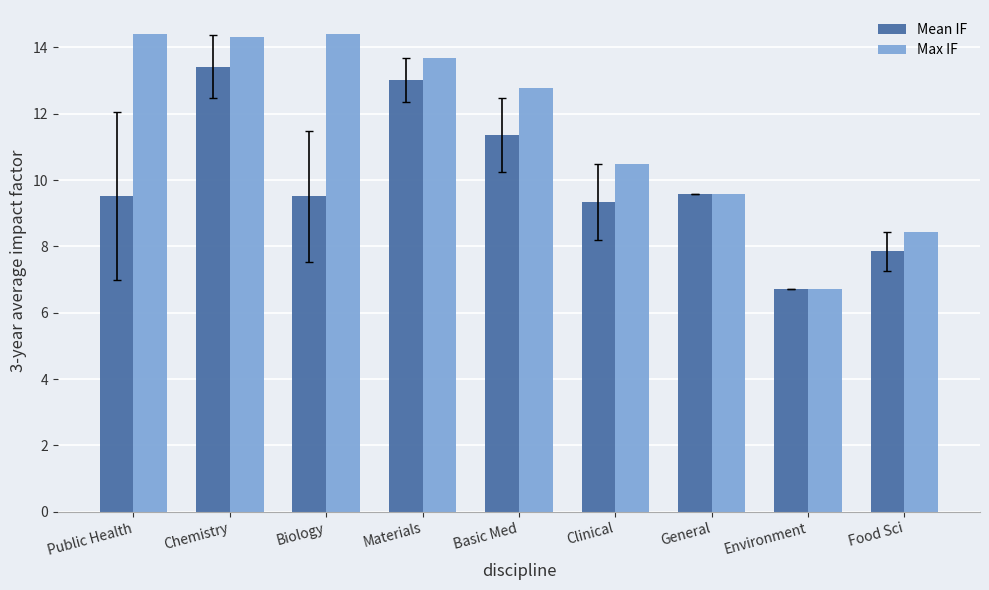

True or false: Mean IF has a value of 11.4 at Basic Med.

True